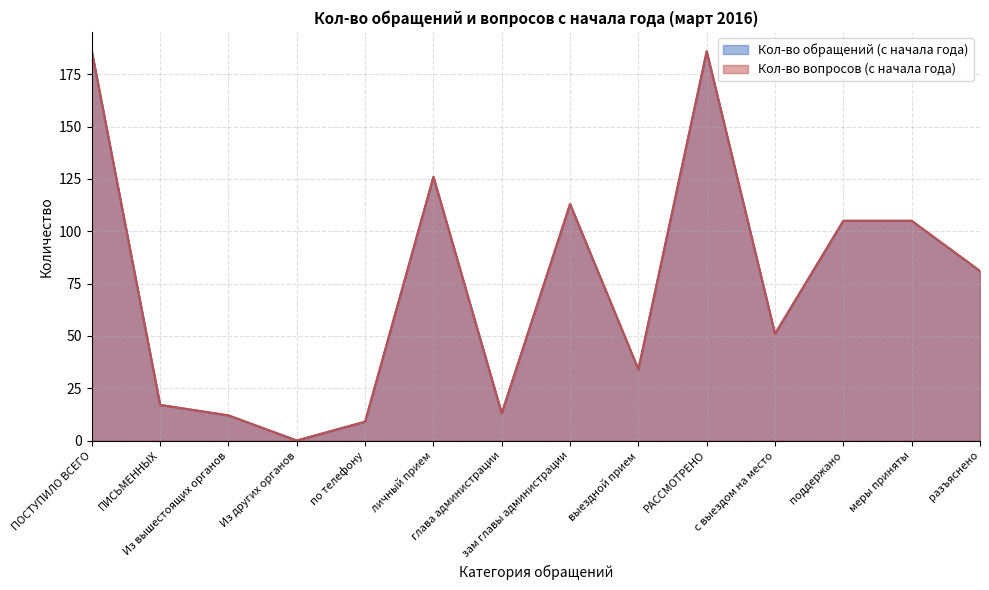

True or false: Кол-во вопросов (с начала года) has a value of 251 at УСТНЫХ.

False